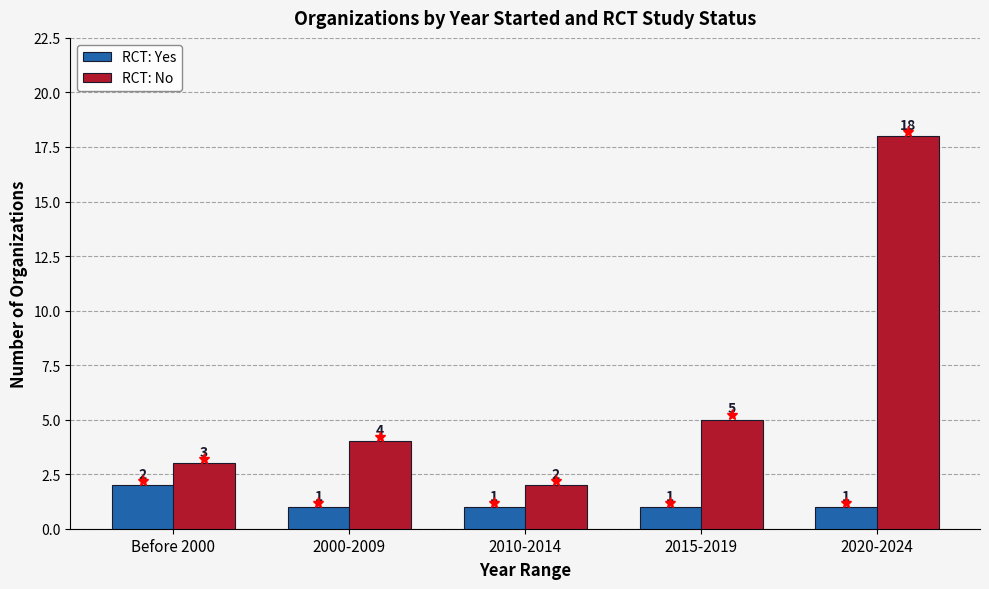

What is the sum of all RCT: Yes values?

6